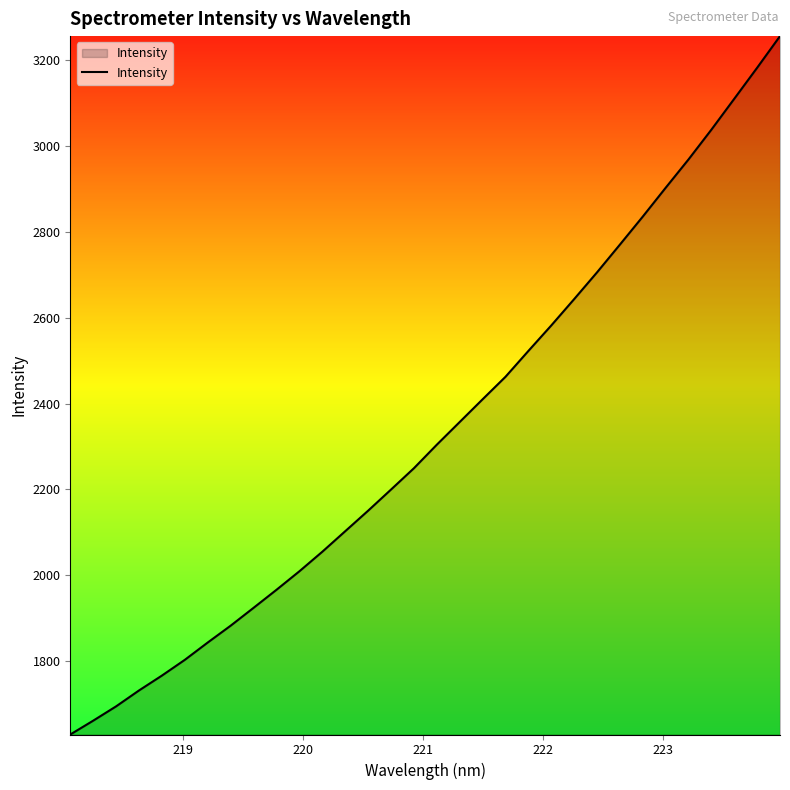

Does the chart display data point markers on the line(s)?

No